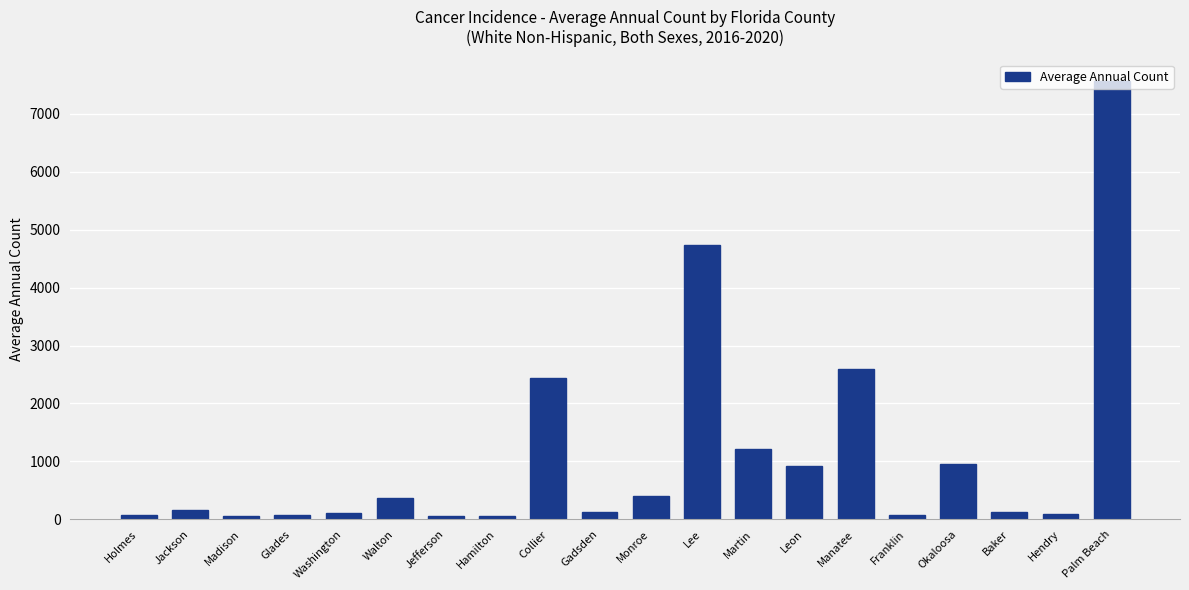

Between Hamilton and Collier, which is larger?

Collier